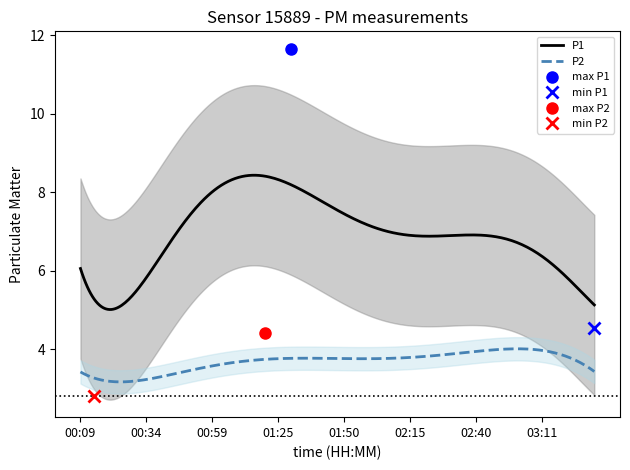

The value of P1 at 02:30 is 10.6. True or false?

False